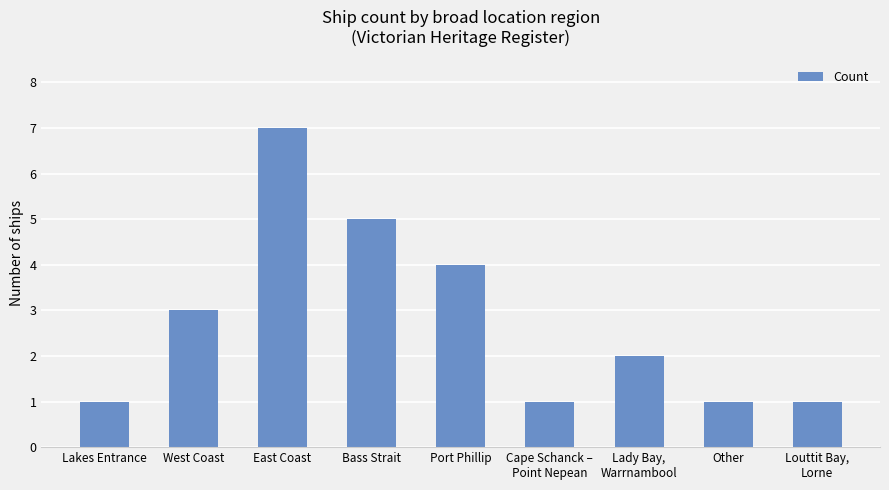

What is the ratio of the value at Cape Schanck –
Point Nepean to the value at Lady Bay,
Warrnambool?

0.5